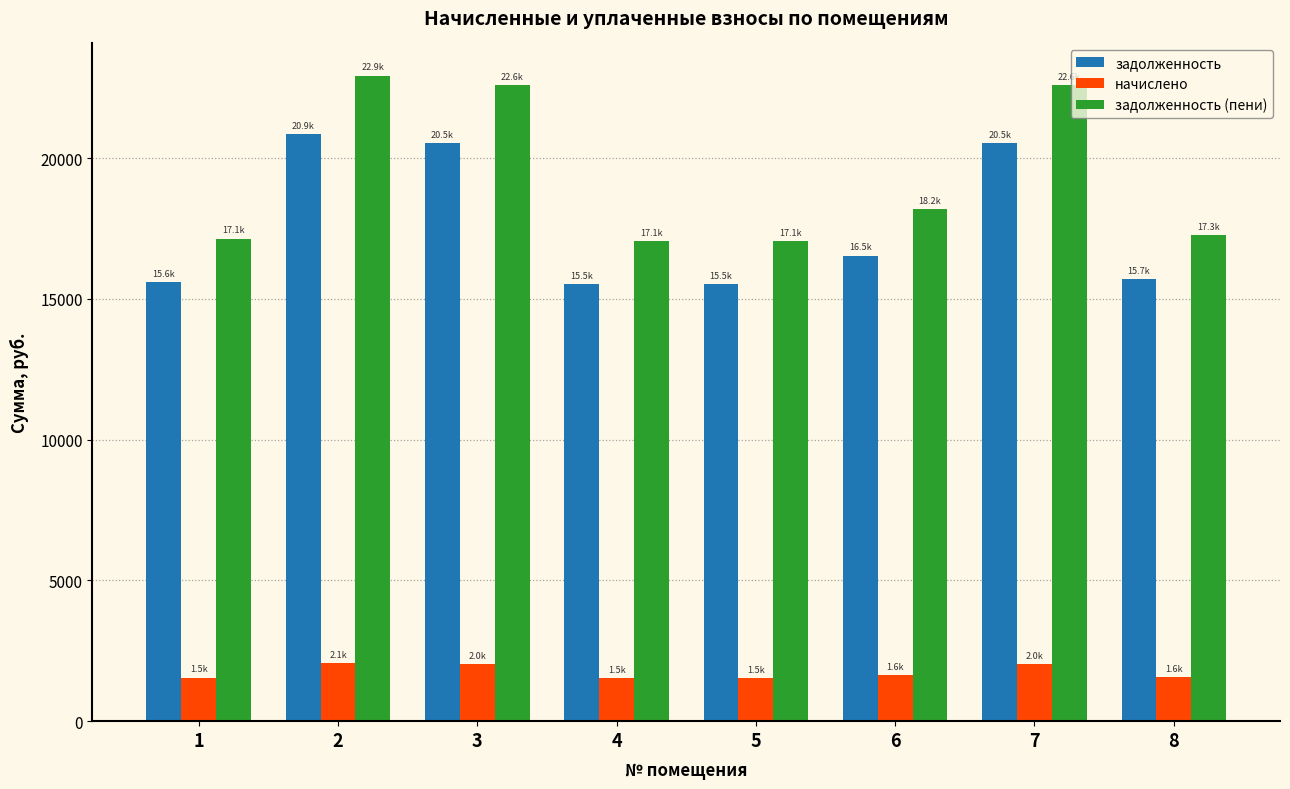

Does the chart contain stacked bars?

No